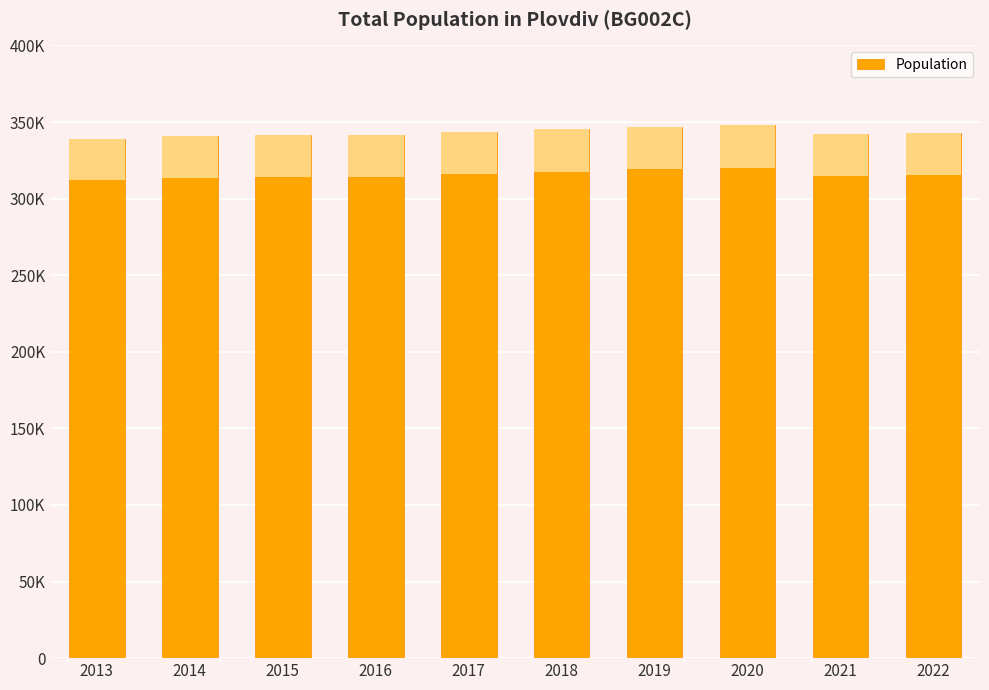

Are the bars horizontal?

No